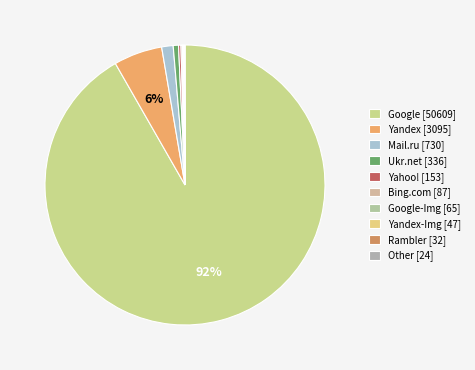

What is the majority slice?

Google